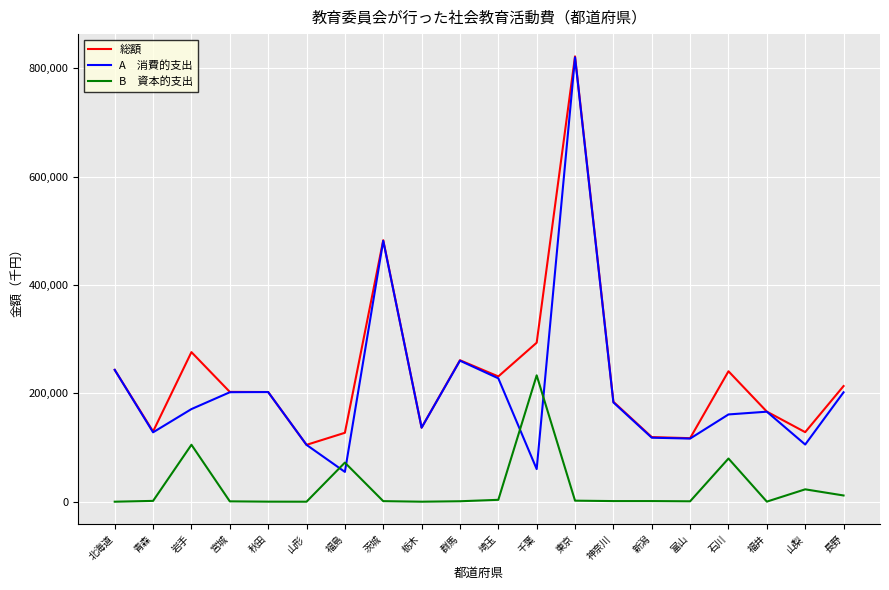

What position from the right is 茨城?

13